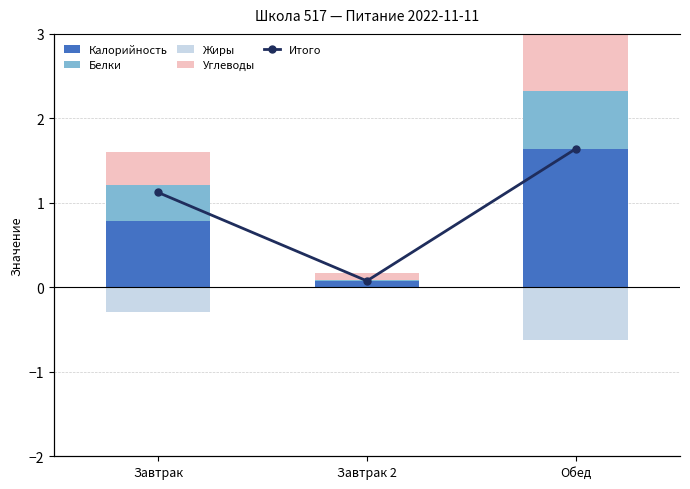

Are the bars horizontal?

No